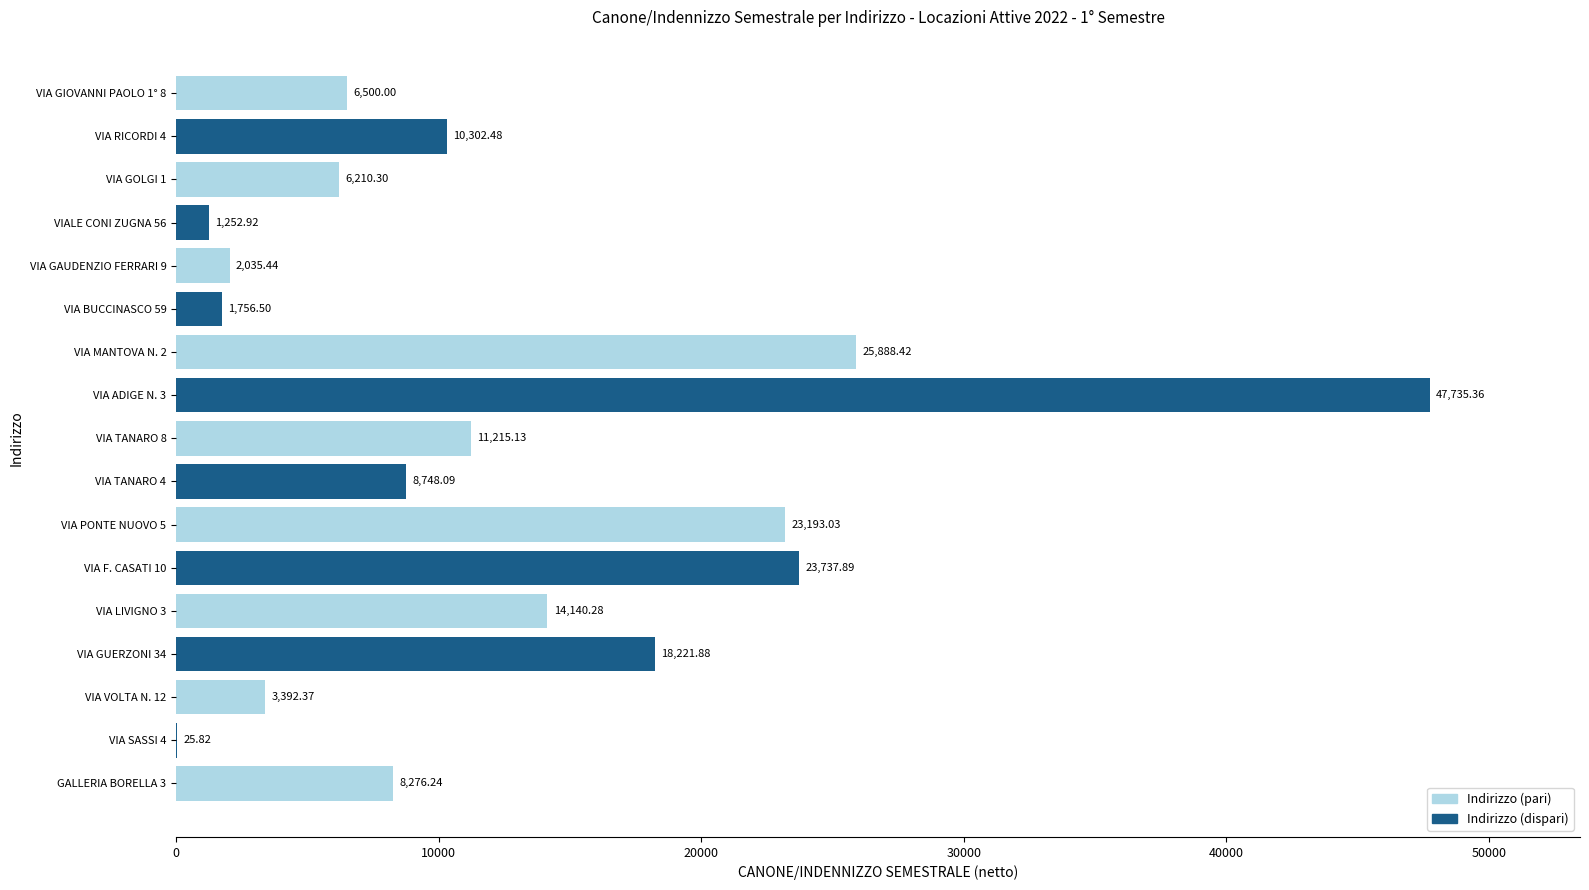

What is the change in value from VIA SASSI 4 to VIA LIVIGNO 3?

+14114.5